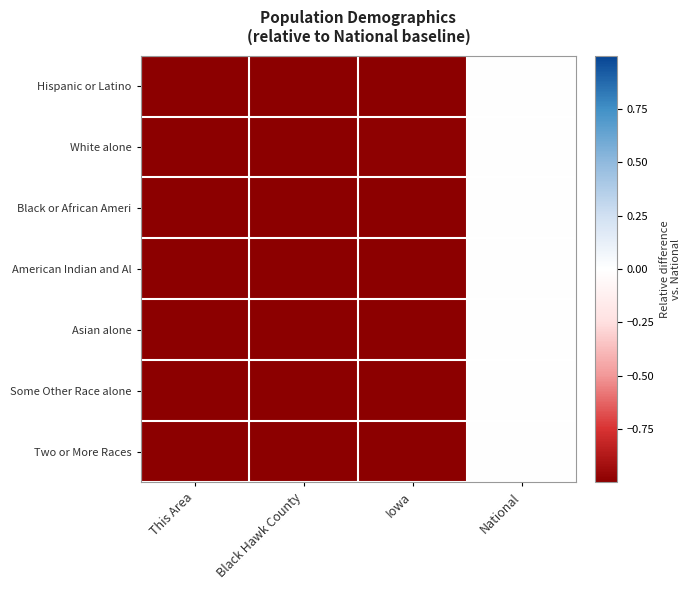

Count the number of data series in this chart.

7